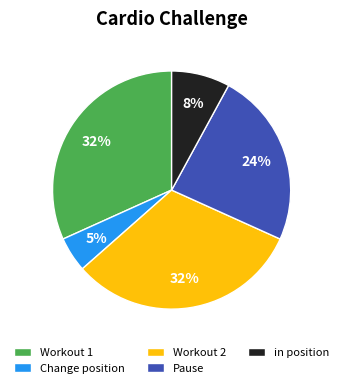

Is it true that Workout 1 is 24% of the pie?

False